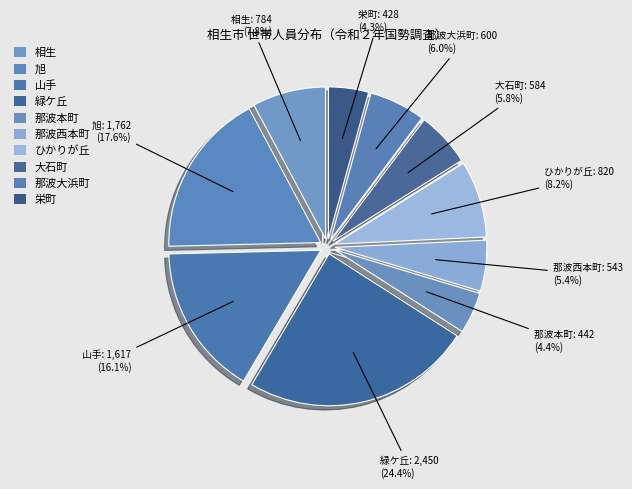

How many segments does this pie chart have?

10